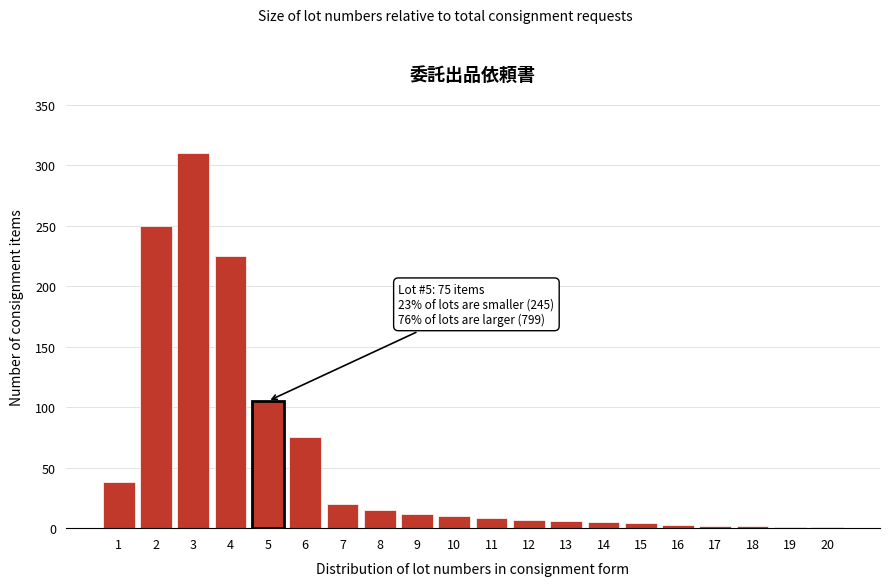

What is the maximum value shown in the chart?

310